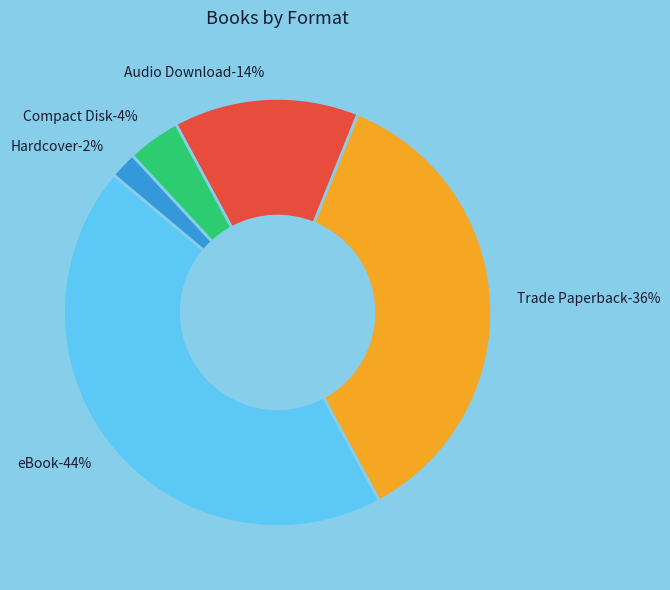

To the nearest percent, what percentage of the pie is Compact Disk?

4%